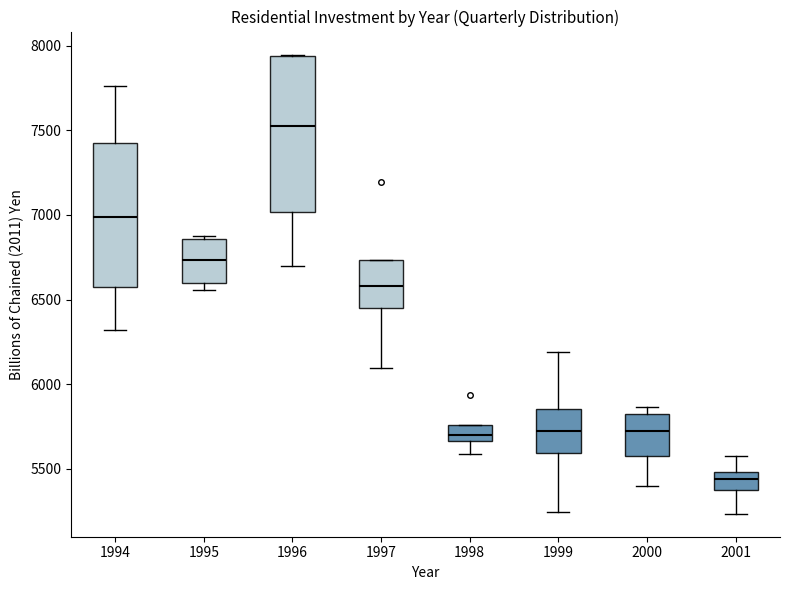

Reading left to right, transcribe this box plot: for each box, give where its median line is, the range the box spans, and where its two whiskers end, as read against the y-axis. The values are not printed on the chart, so give them approximately, as read against the axis.

1994: median 7000, box 6550 to 7450, whiskers 6300 to 7750
1995: median 6750, box 6600 to 6850, whiskers 6550 to 6850 (just above the box's upper edge)
1996: median 7550, box 7000 to 7950, whiskers 6700 to 7950
1997: median 6600, box 6450 to 6750, whiskers 6100 to 6750
1998: median 5700, box 5650 to 5750, whiskers 5600 to 5750
1999: median 5700, box 5600 to 5850, whiskers 5250 to 6200
2000: median 5700, box 5600 to 5800, whiskers 5400 to 5850
2001: median 5450, box 5400 to 5500, whiskers 5250 to 5550